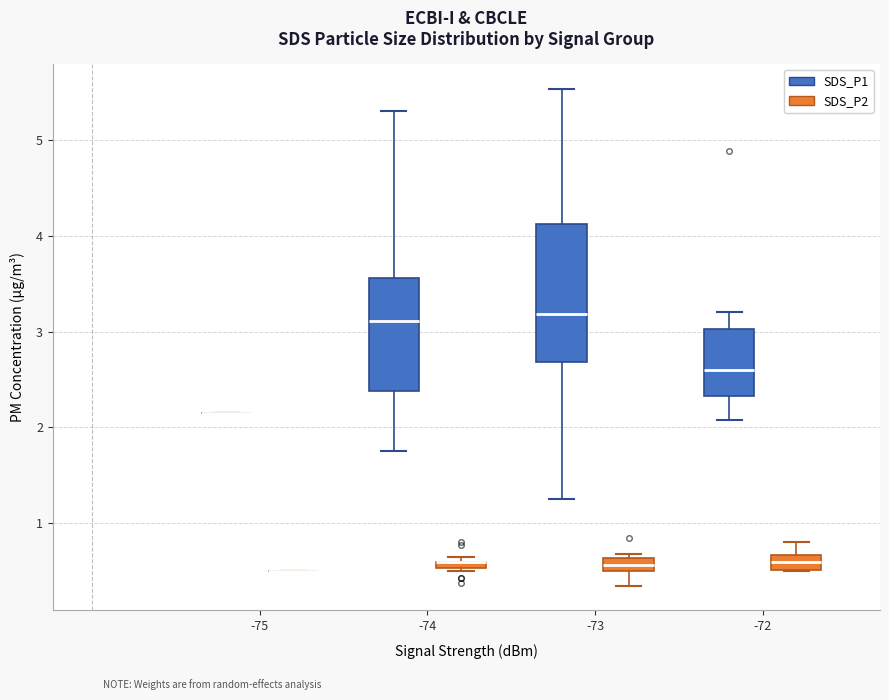

Which box is the tallest, from its lower edge to its upper edge?

-73 (SDS_P1)